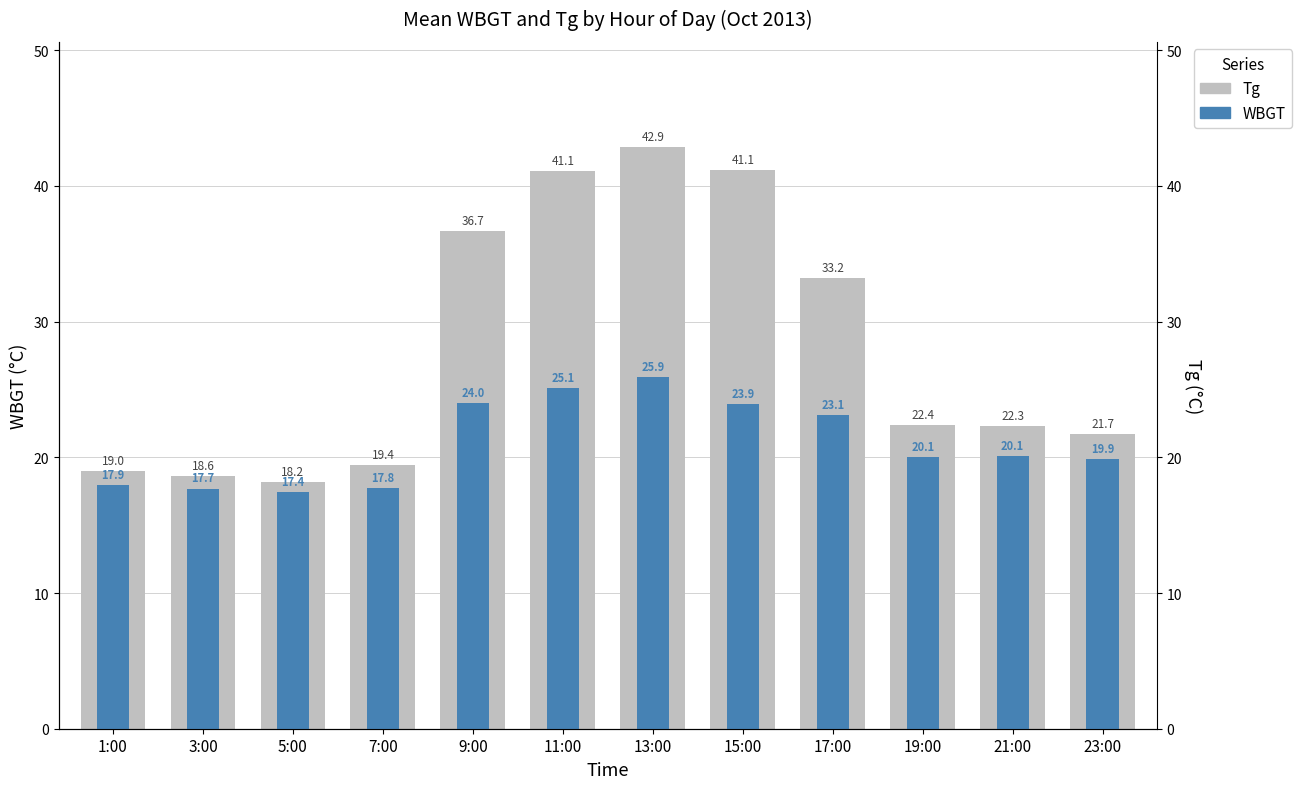

List the series in order of their overall mean, lowest first.

WBGT, Tg